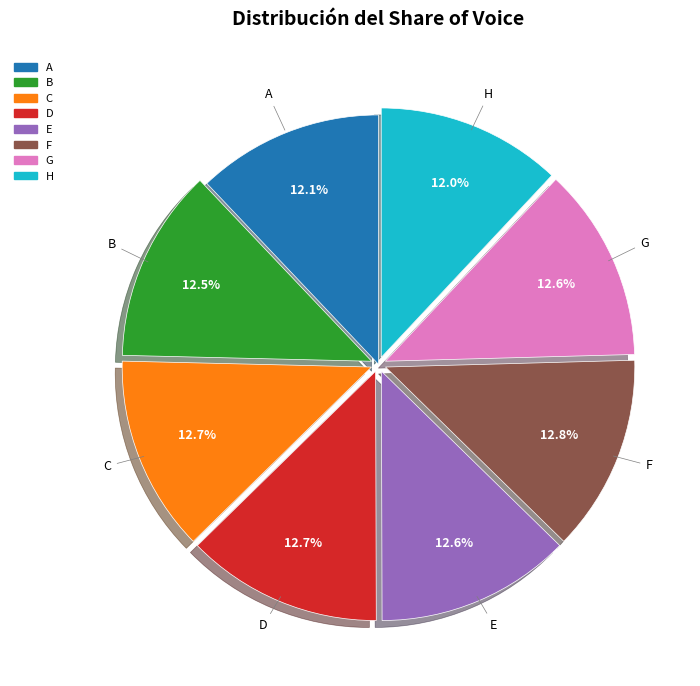

Is it true that C is 5% of the pie?

False